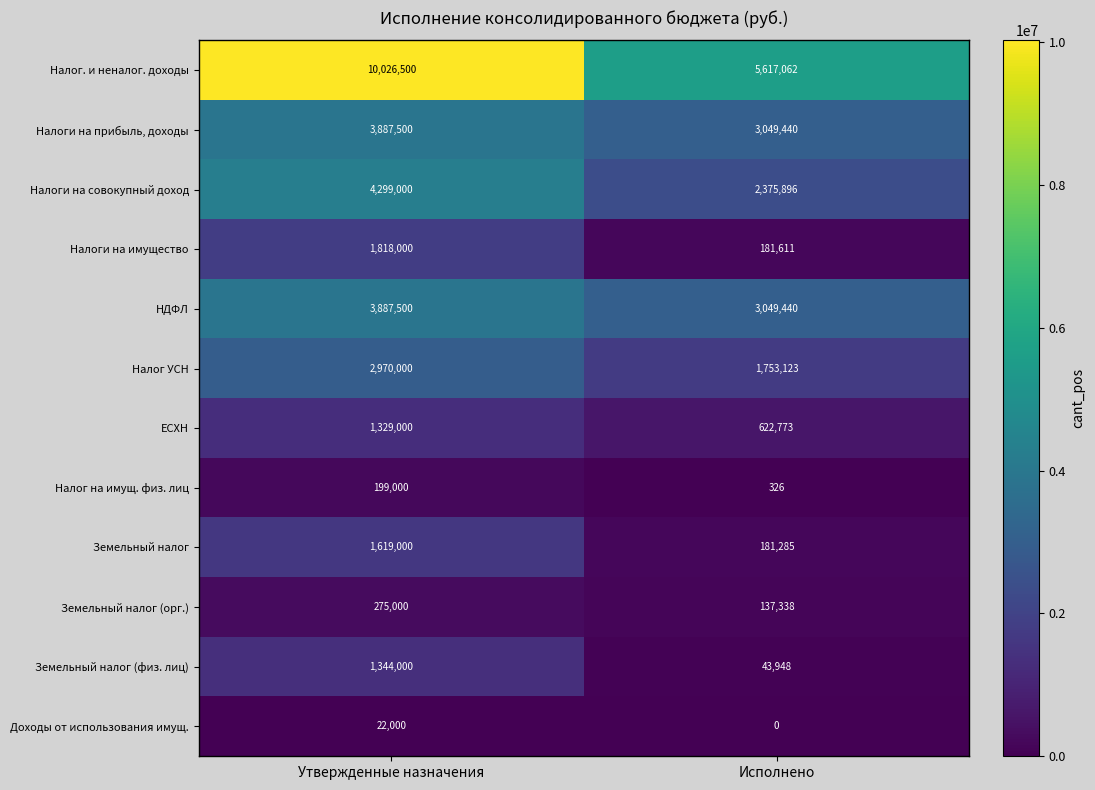

Rank the categories by Налог. и неналог. доходы value from highest to lowest.

Утвержденные назначения, Исполнено